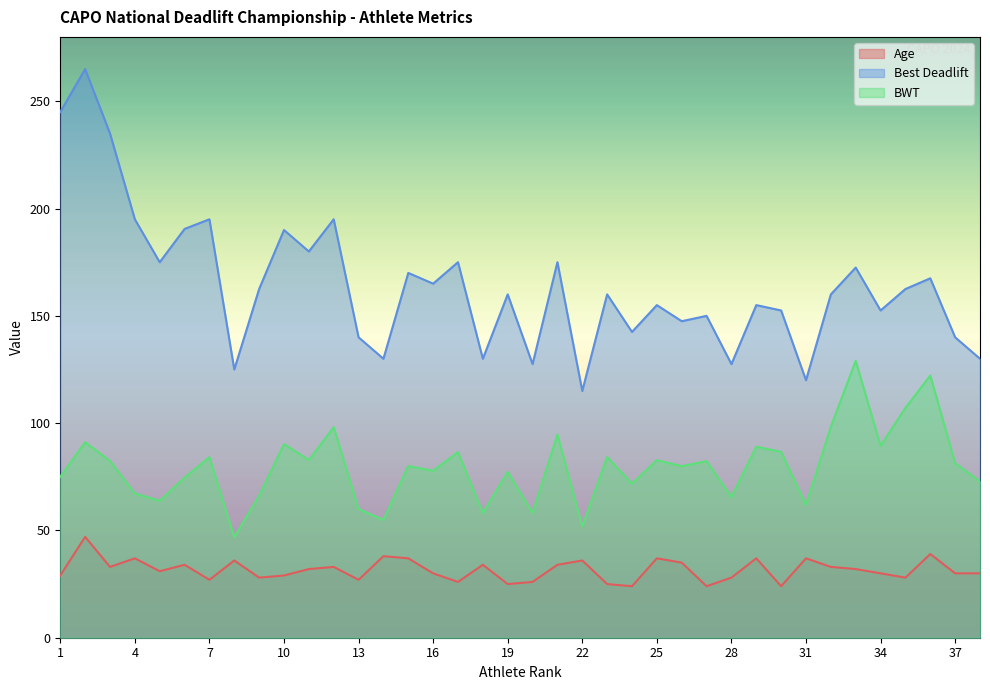

True or false: Age and BWT intersect in this chart.

False